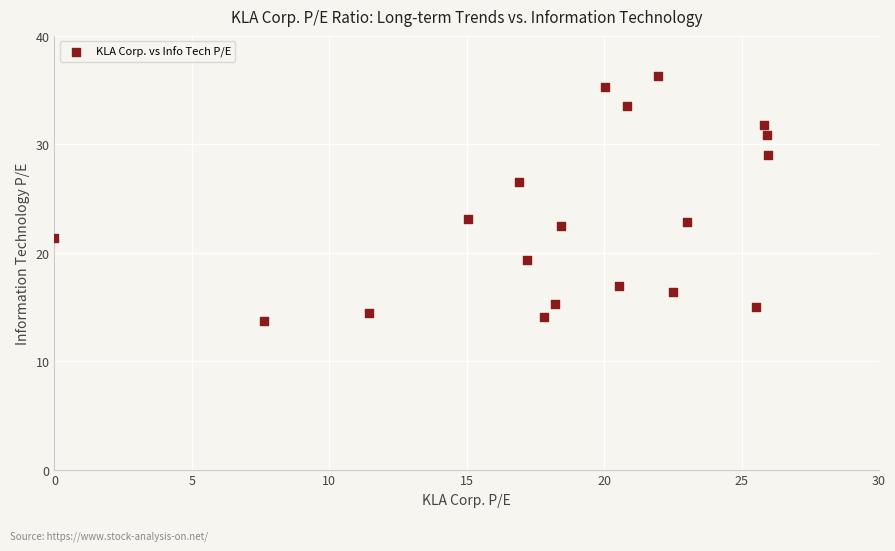

What is the range of X values (max minus min)?

26.0